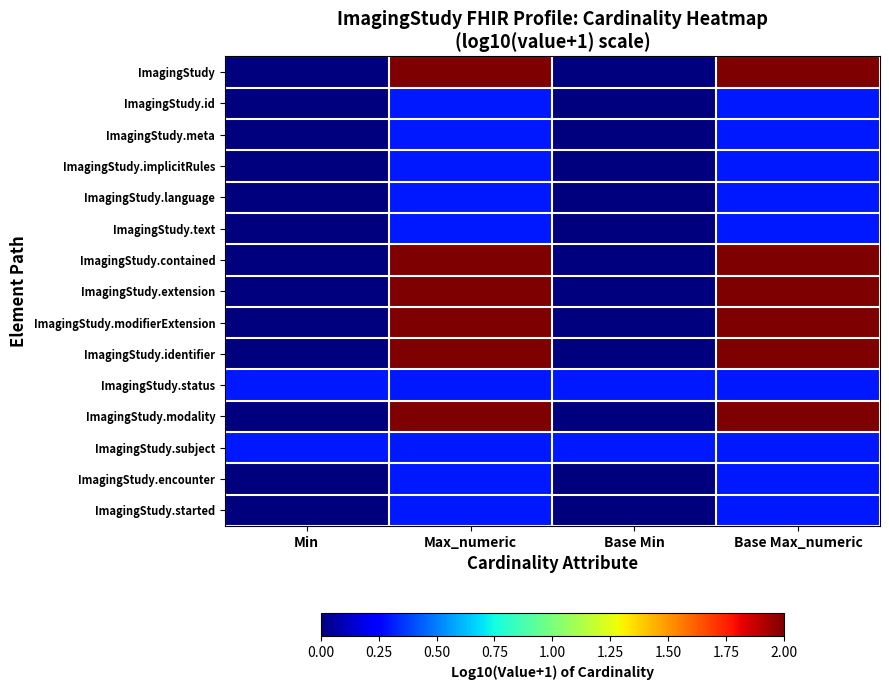

Reading left to right, extract all data points from this chart.

ImagingStudy: Min=0.0	Max_numeric=2.0	Base Min=0.0	Base Max_numeric=2.0
ImagingStudy.id: Min=0.0	Max_numeric=0.3	Base Min=0.0	Base Max_numeric=0.3
ImagingStudy.meta: Min=0.0	Max_numeric=0.3	Base Min=0.0	Base Max_numeric=0.3
ImagingStudy.implicitRules: Min=0.0	Max_numeric=0.3	Base Min=0.0	Base Max_numeric=0.3
ImagingStudy.language: Min=0.0	Max_numeric=0.3	Base Min=0.0	Base Max_numeric=0.3
ImagingStudy.text: Min=0.0	Max_numeric=0.3	Base Min=0.0	Base Max_numeric=0.3
ImagingStudy.contained: Min=0.0	Max_numeric=2.0	Base Min=0.0	Base Max_numeric=2.0
ImagingStudy.extension: Min=0.0	Max_numeric=2.0	Base Min=0.0	Base Max_numeric=2.0
ImagingStudy.modifierExtension: Min=0.0	Max_numeric=2.0	Base Min=0.0	Base Max_numeric=2.0
ImagingStudy.identifier: Min=0.0	Max_numeric=2.0	Base Min=0.0	Base Max_numeric=2.0
ImagingStudy.status: Min=0.3	Max_numeric=0.3	Base Min=0.3	Base Max_numeric=0.3
ImagingStudy.modality: Min=0.0	Max_numeric=2.0	Base Min=0.0	Base Max_numeric=2.0
ImagingStudy.subject: Min=0.3	Max_numeric=0.3	Base Min=0.3	Base Max_numeric=0.3
ImagingStudy.encounter: Min=0.0	Max_numeric=0.3	Base Min=0.0	Base Max_numeric=0.3
ImagingStudy.started: Min=0.0	Max_numeric=0.3	Base Min=0.0	Base Max_numeric=0.3